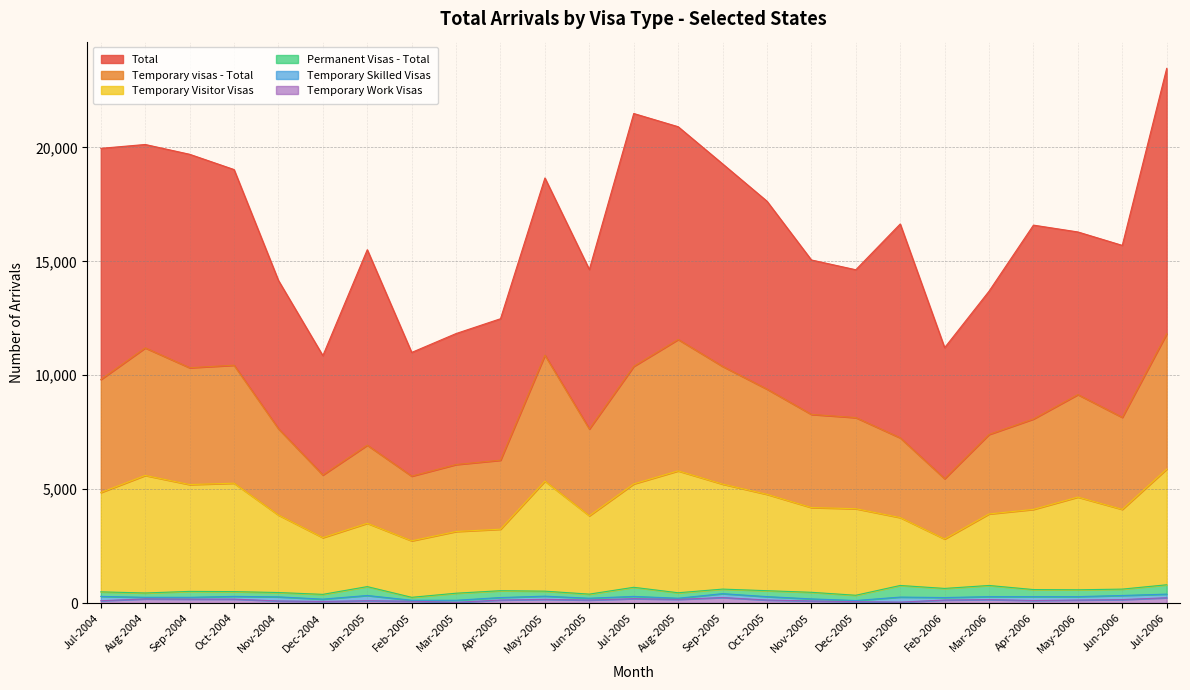

What is the label of the 2nd point from the right?

Jun-2006